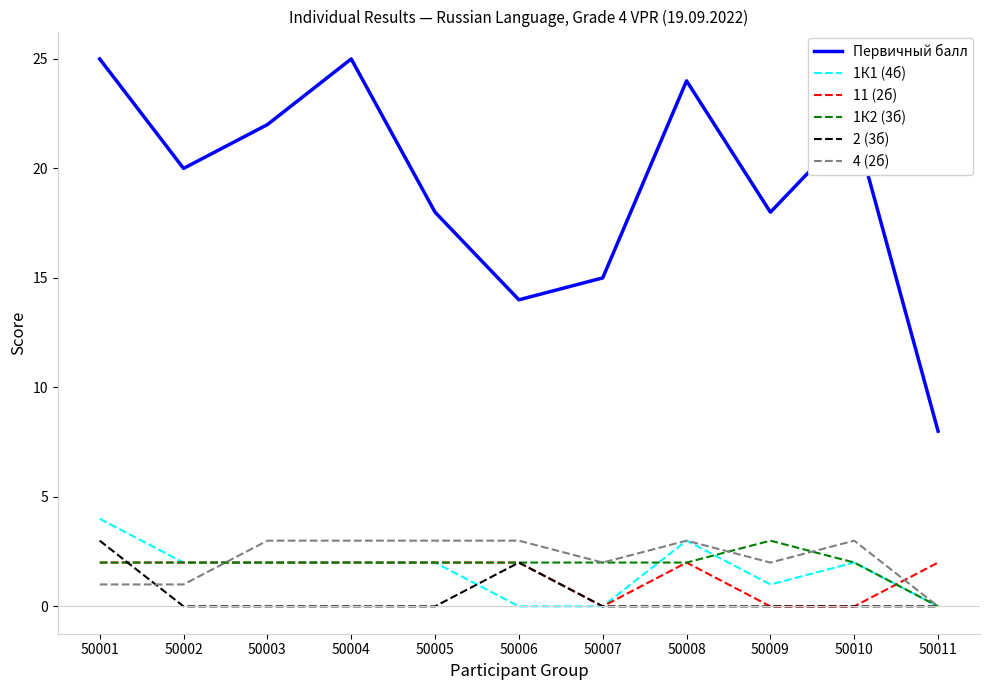

What is the total value across all series at 50001?

37